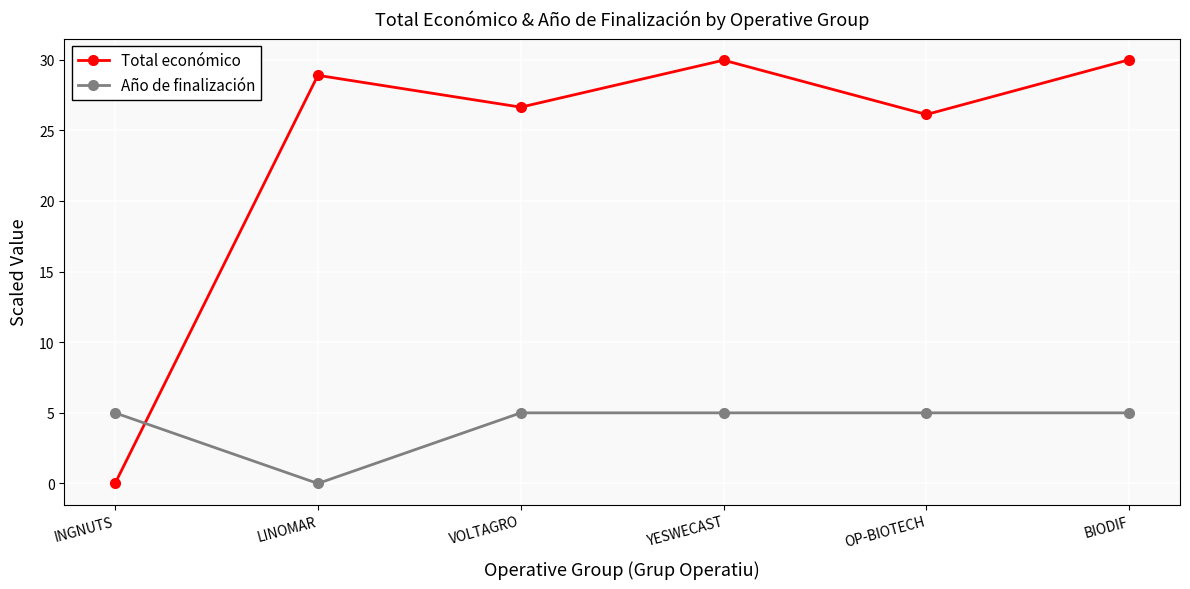

What are all the series names shown in the legend?

Total económico, Año de finalización